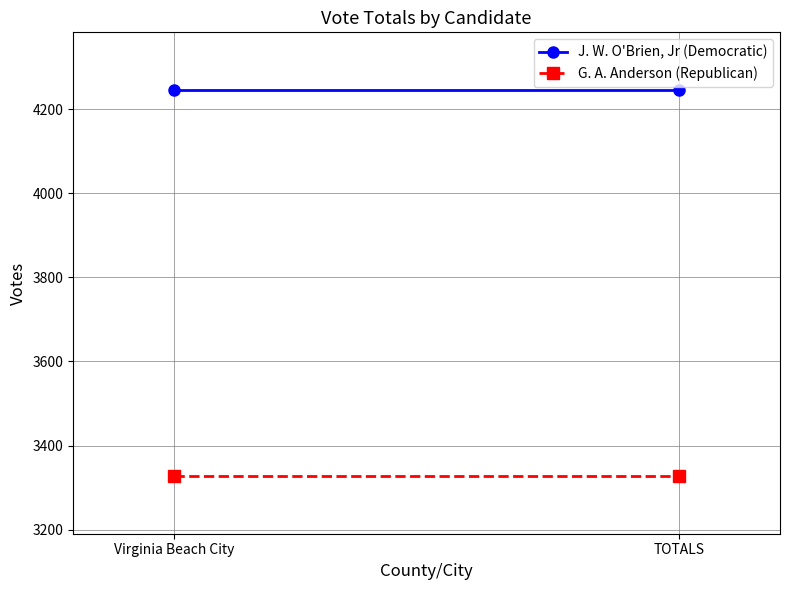

What is the value of the G. A. Anderson (Republican) point at the 1st from the left?

3328